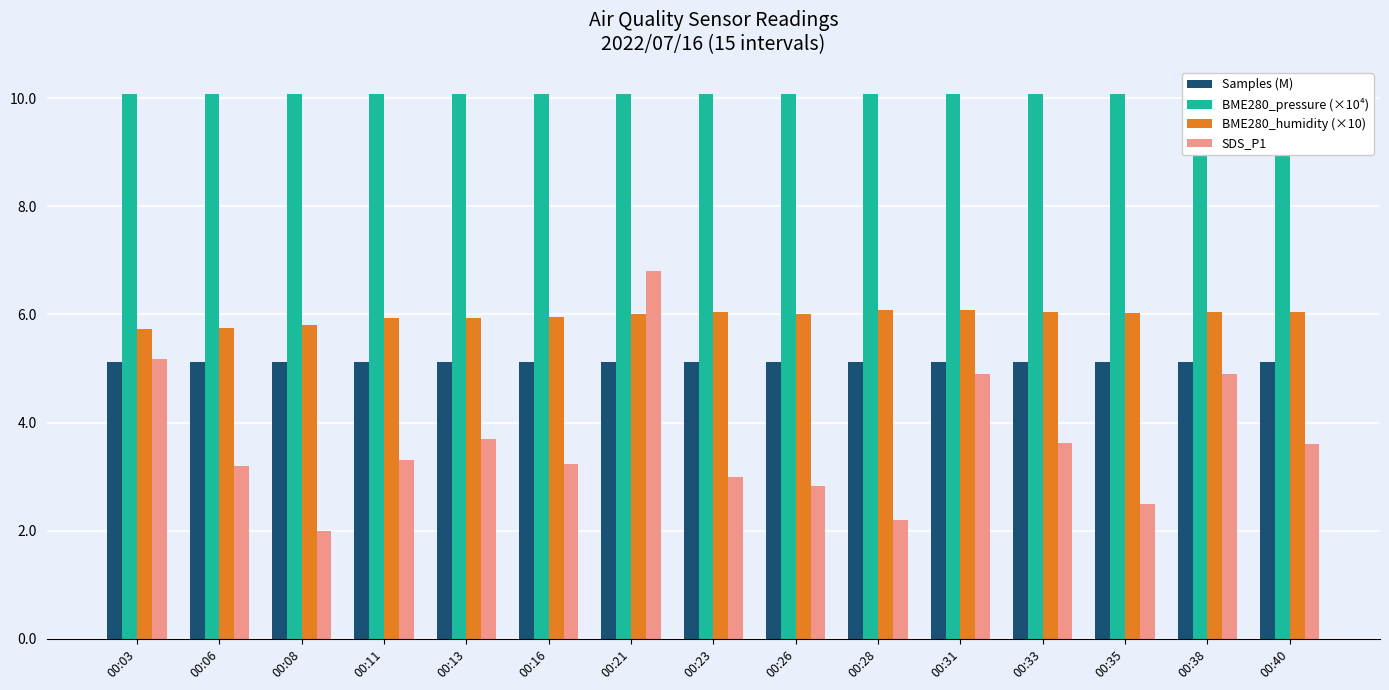

At which label does SDS_P1 reach its peak?

00:21